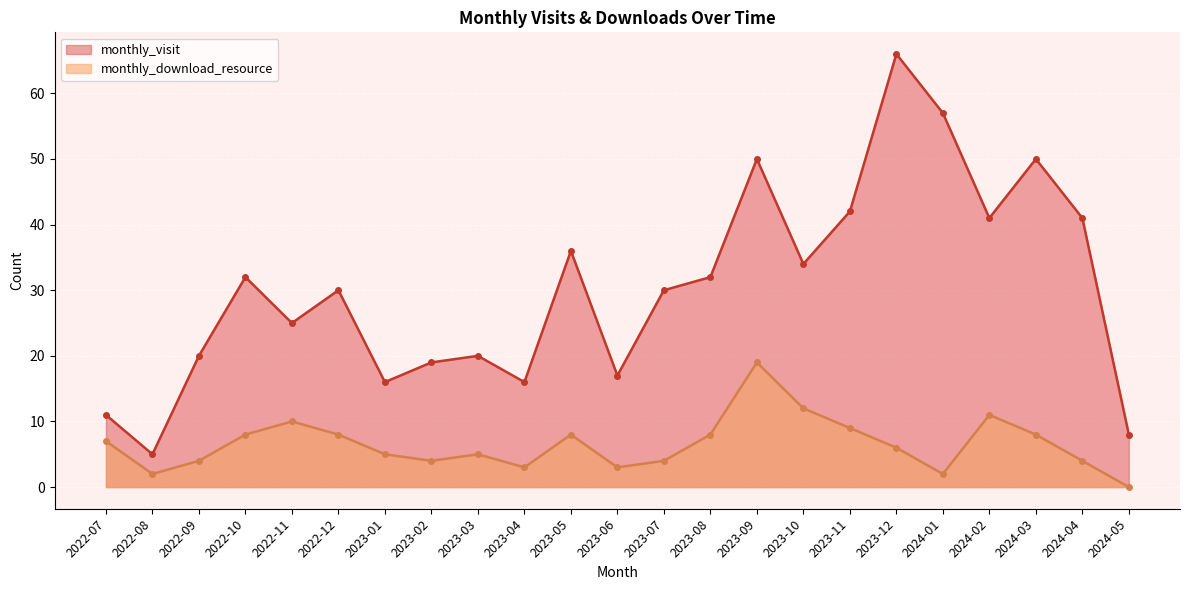

How many positive values does the monthly_download_resource series have?

22